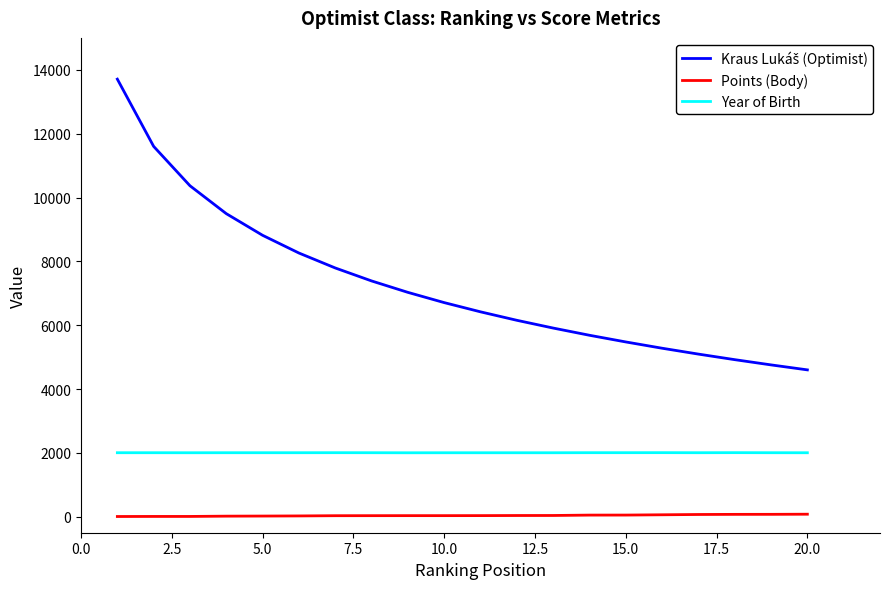

True or false: Points (Body) and Year of Birth cross at least once.

False